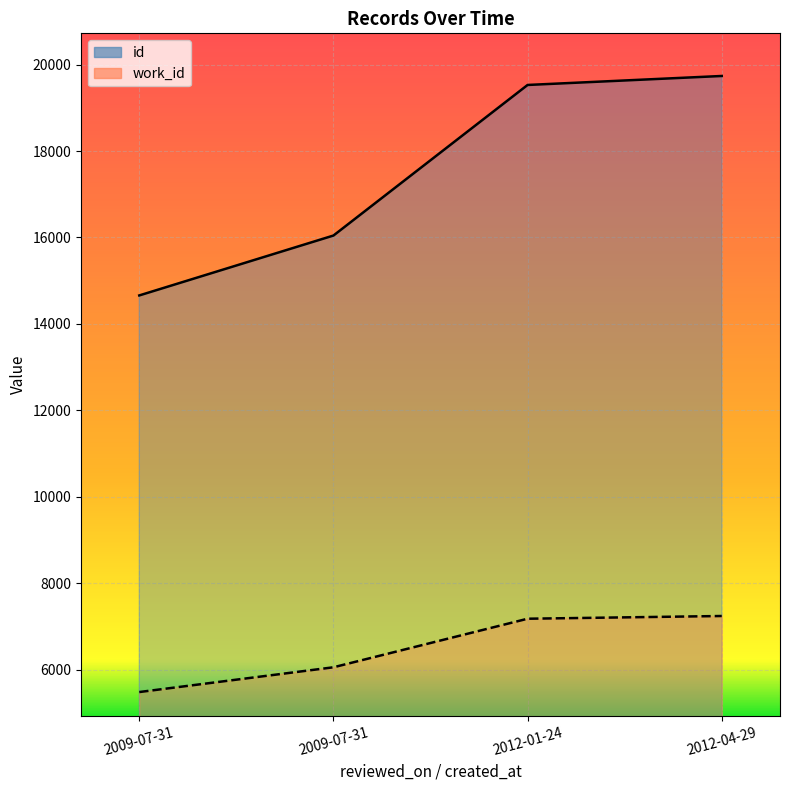

True or false: id and work_id intersect in this chart.

False